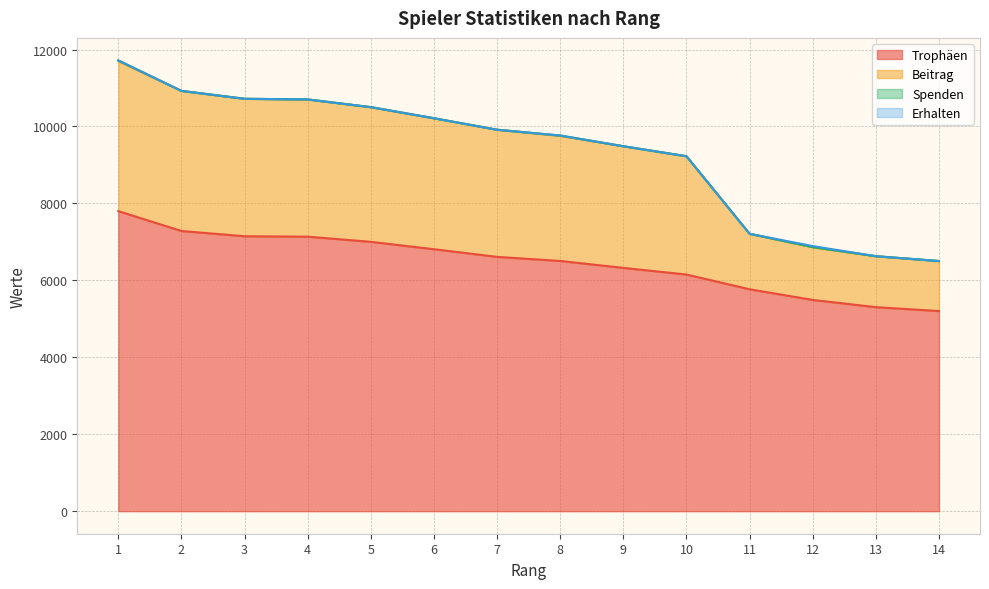

What is the lowest value of the Trophäen series?

5202